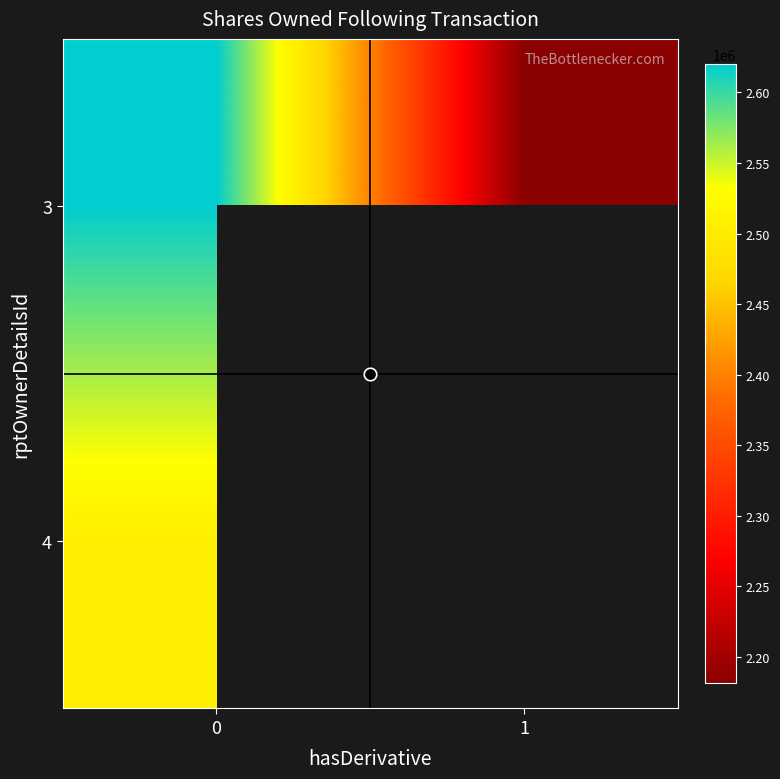

At how many categories does at least one series exceed 2247386?

1